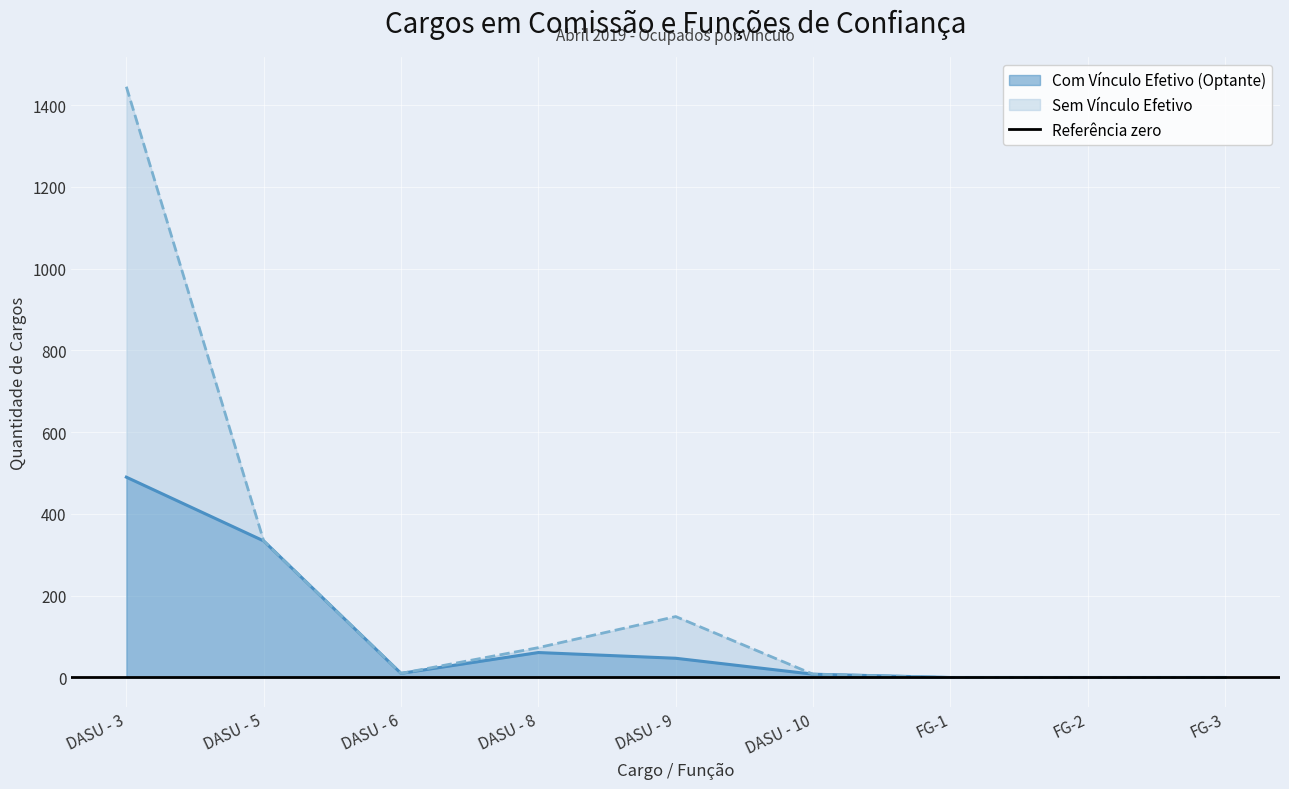

At which label is Com Vínculo Efetivo (Optante) closest to 245?

DASU - 5